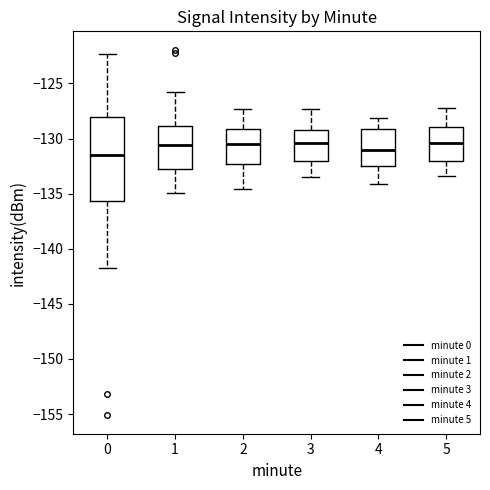

Reading left to right, read every box against the y-axis: the position of its median line, the range the box covers, and the ends of its whiskers. The values are not printed on the chart, so give them approximately, as read against the axis.

0: median -131.5, box -135.5 to -128.0, whiskers -142.0 to -122.5
1: median -130.5, box -132.5 to -129.0, whiskers -135.0 to -126.0
2: median -130.5, box -132.5 to -129.0, whiskers -134.5 to -127.5
3: median -130.5, box -132.0 to -129.0, whiskers -133.5 to -127.5
4: median -131.0, box -132.5 to -129.0, whiskers -134.0 to -128.0
5: median -130.5, box -132.0 to -129.0, whiskers -133.5 to -127.0